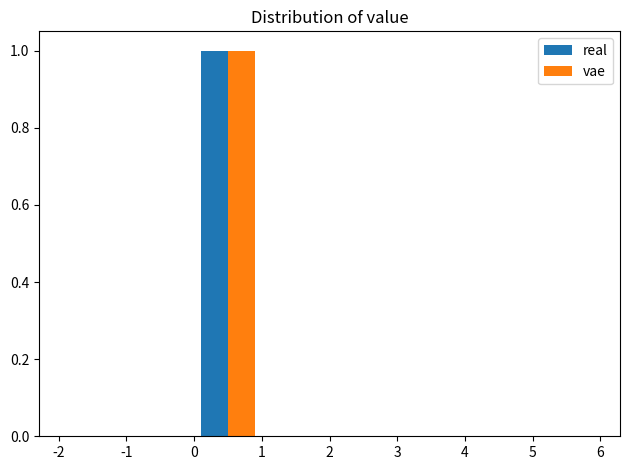

Reading left to right, transcribe this chart: for each range on the x-axis, give the height of each series' bar. The values are not printed on the chart, so give them approximately, as read against the axis.

-2 to -1: real=0	vae=0
-1 to 0: real=0	vae=0
0 to 1: real=1	vae=1
1 to 2: real=0	vae=0
2 to 3: real=0	vae=0
3 to 4: real=0	vae=0
4 to 5: real=0	vae=0
5 to 6: real=0	vae=0